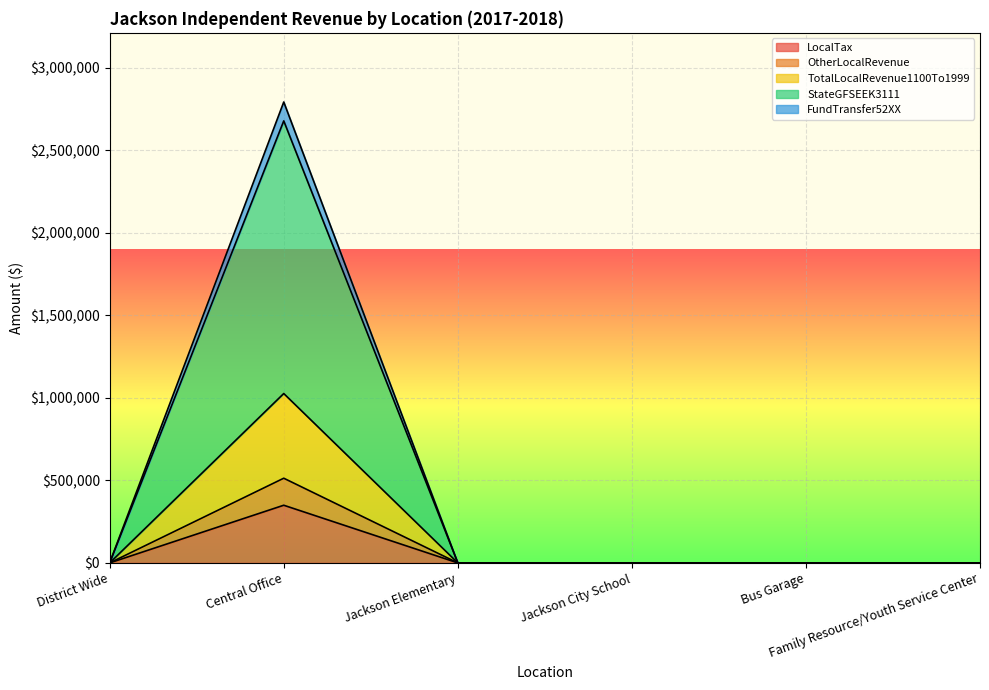

What is the sum of the LocalTax values at Central Office and Jackson Elementary?

349425.8